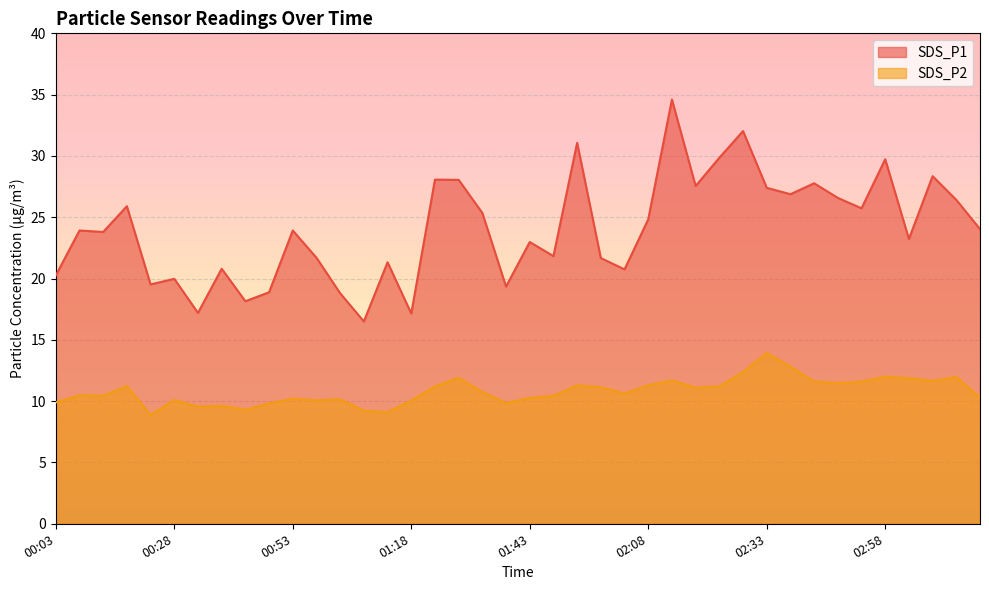

What is the highest value of the SDS_P1 series?

34.6